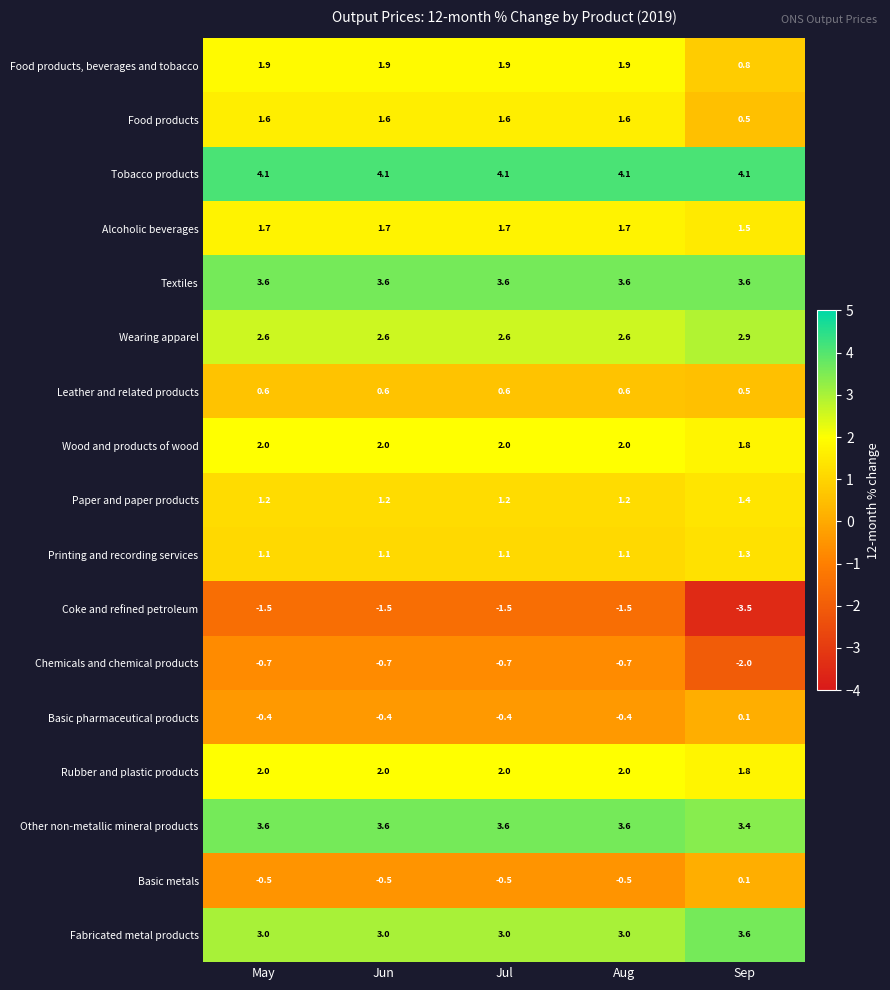

Which category has the lowest value across all series?

Sep